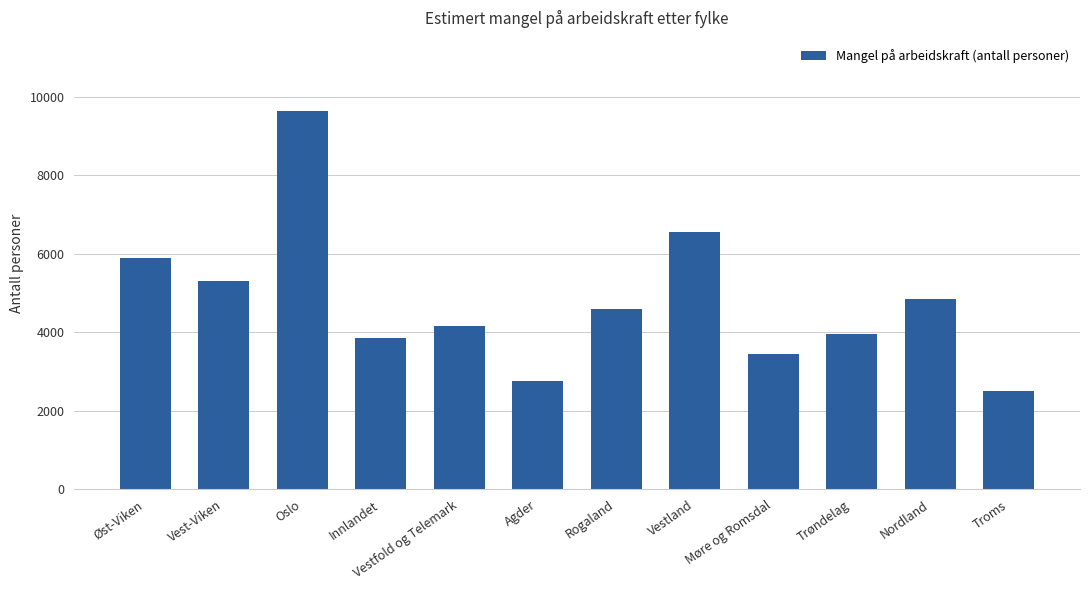

Reading left to right, what are all the values shown in this chart?

Øst-Viken=5900	Vest-Viken=5300	Oslo=9650	Innlandet=3850	Vestfold og Telemark=4150	Agder=2750	Rogaland=4600	Vestland=6550	Møre og Romsdal=3450	Trøndelag=3950	Nordland=4850	Troms=2500